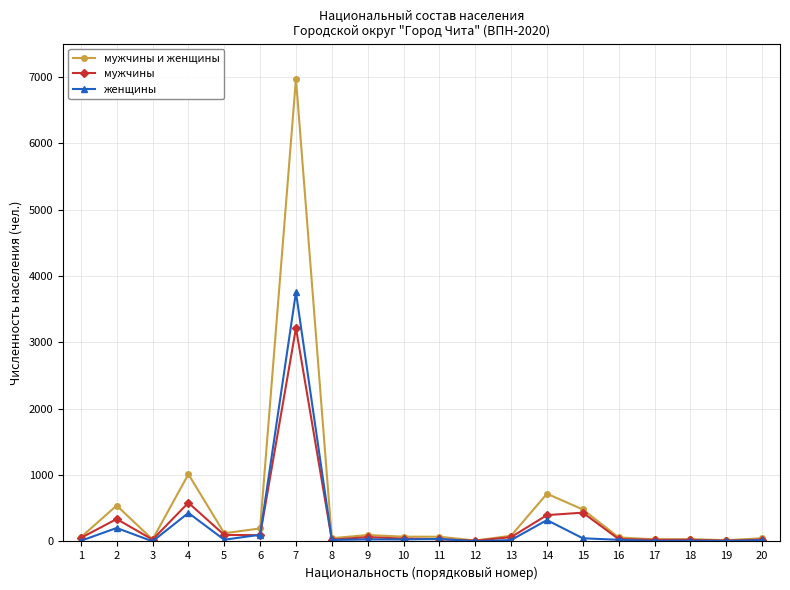

True or false: женщины has a value of 322 at 14.

True